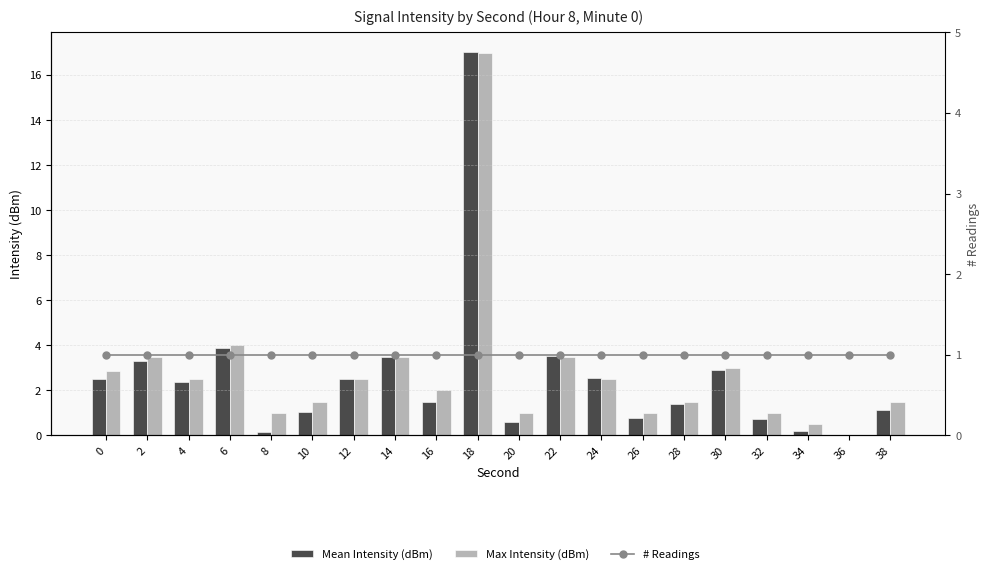

Rank the series at 2 from highest to lowest value.

Max Intensity (dBm), Mean Intensity (dBm), # Readings